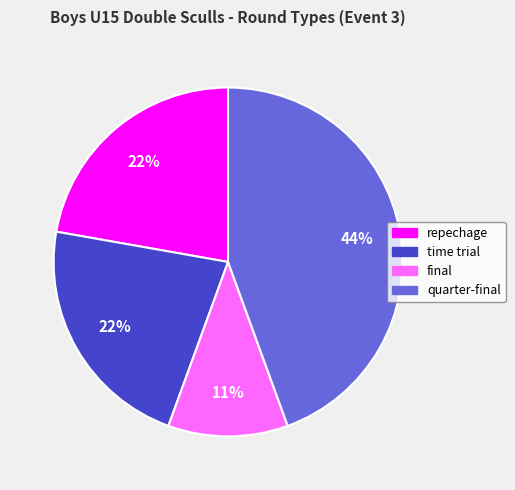

Which category has the smallest portion of the pie?

final